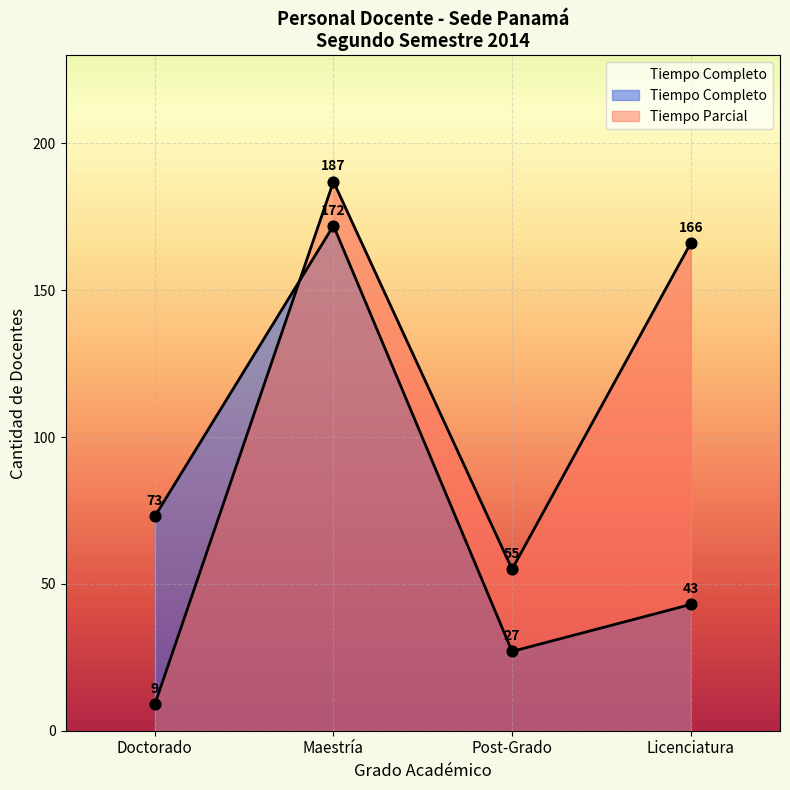

Which series contains the lowest Y value?

Tiempo Parcial